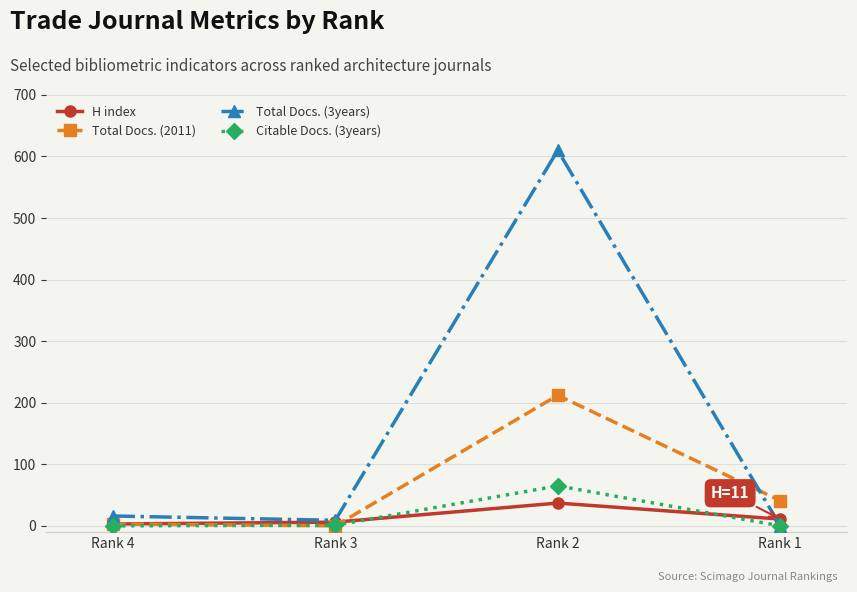

Which series has the widest spread of values?

Total Docs. (3years)